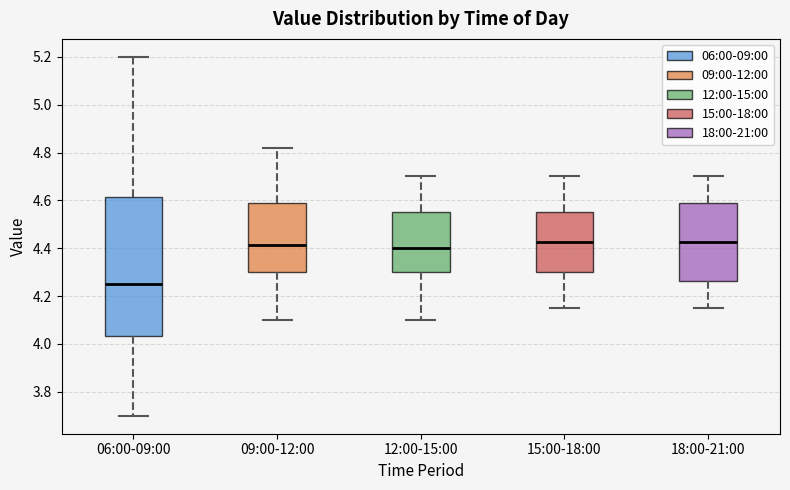

Comparing the boxes themselves (not the whiskers), which one is the tallest?

06:00-09:00